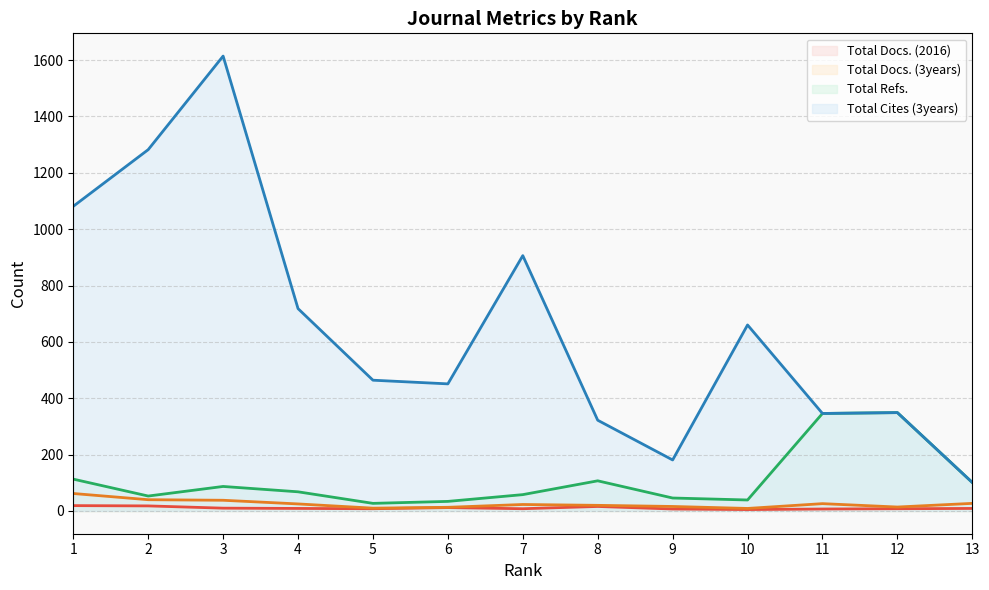

Where is Total Docs. (2016) nearest to the value 12?

6